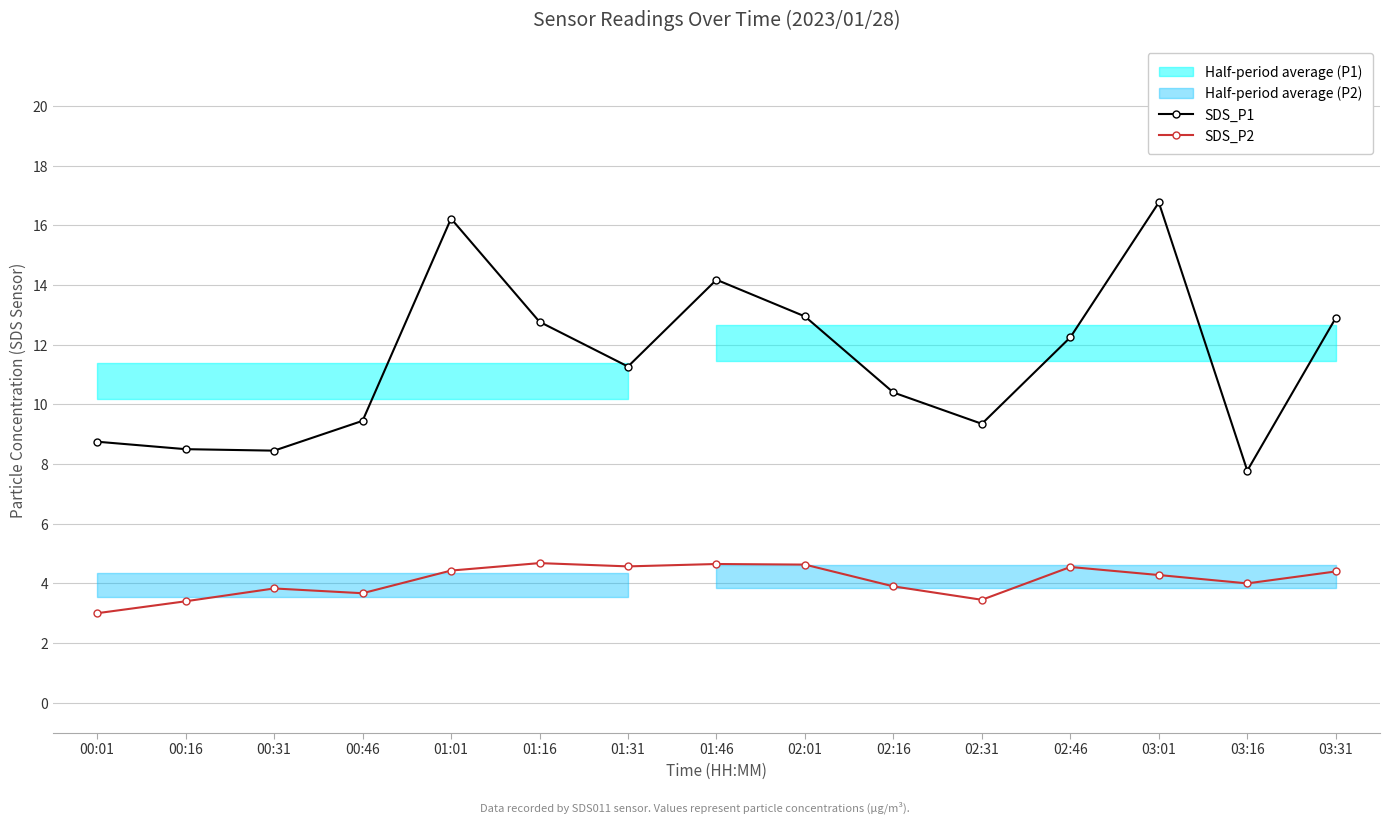

At which label does SDS_P1 first exceed 11?

01:01